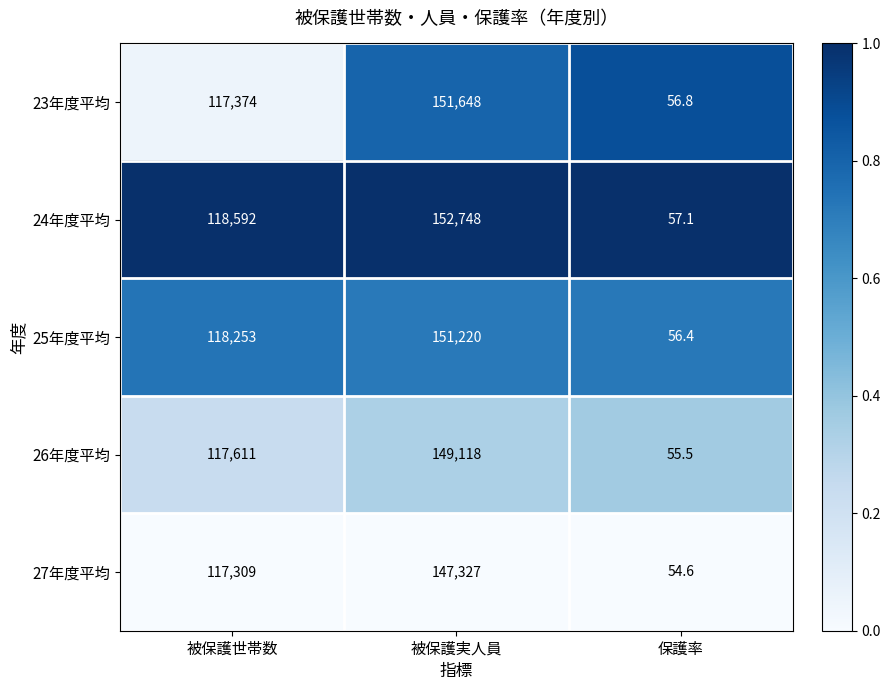

How many categories are shown in the chart?

3